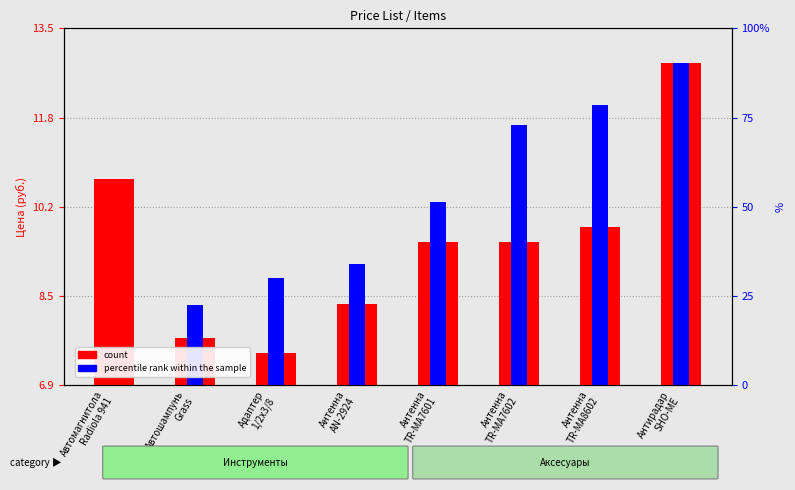

Between Антирадар
SHO-ME and Автошампунь
Grass, which is larger?

Антирадар
SHO-ME